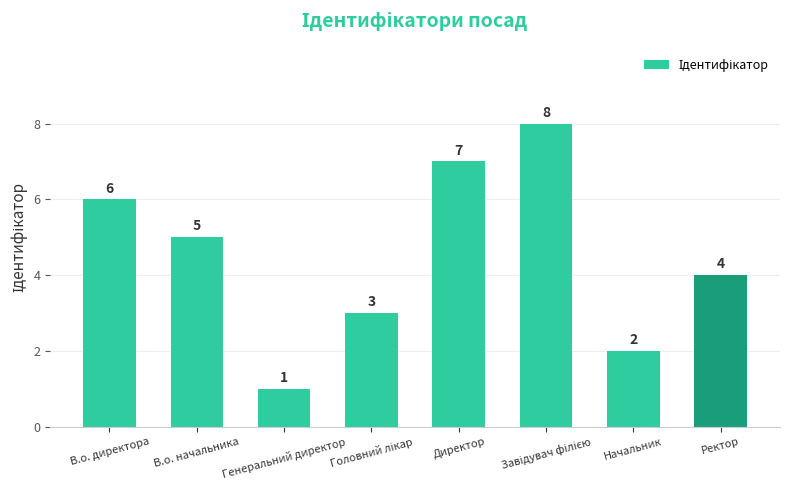

Approximately how many times larger is the value at Начальник compared to Генеральний директор?

2.0